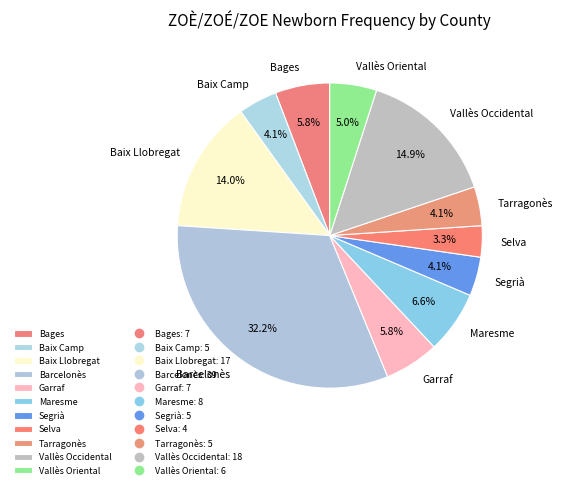

Is it true that Selva is 3% of the pie?

True